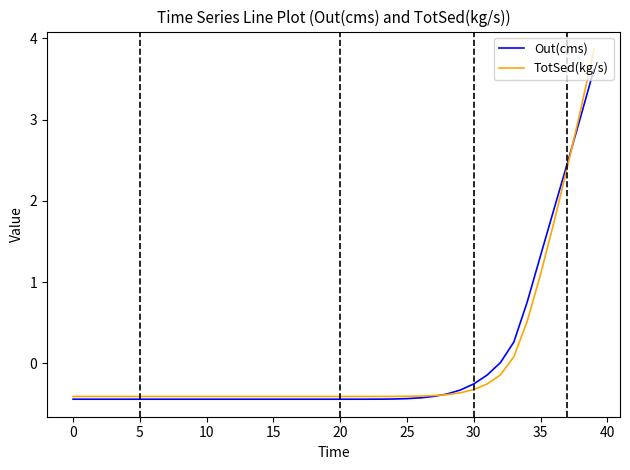

After their last crossing, which series has the higher values: TotSed(kg/s) or Out(cms)?

TotSed(kg/s)